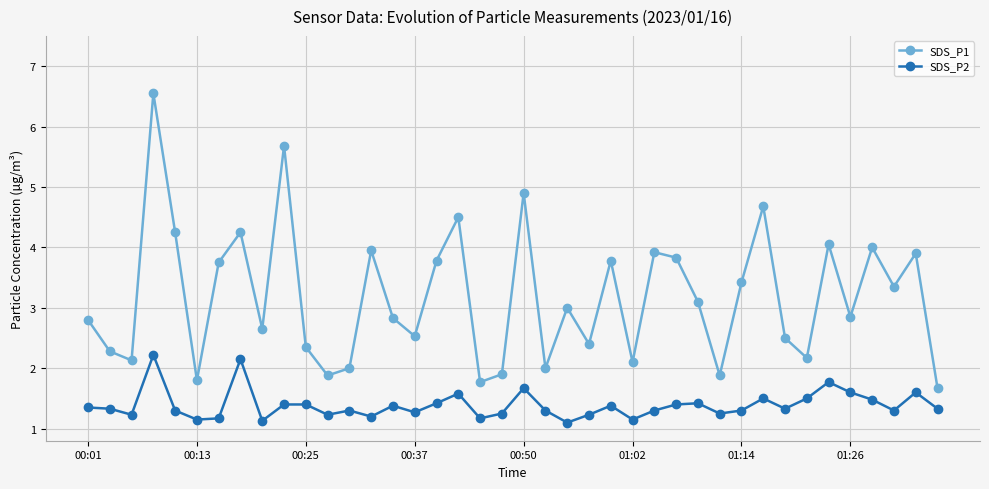

What is the value of the SDS_P2 point at the 18th from the left?

1.6